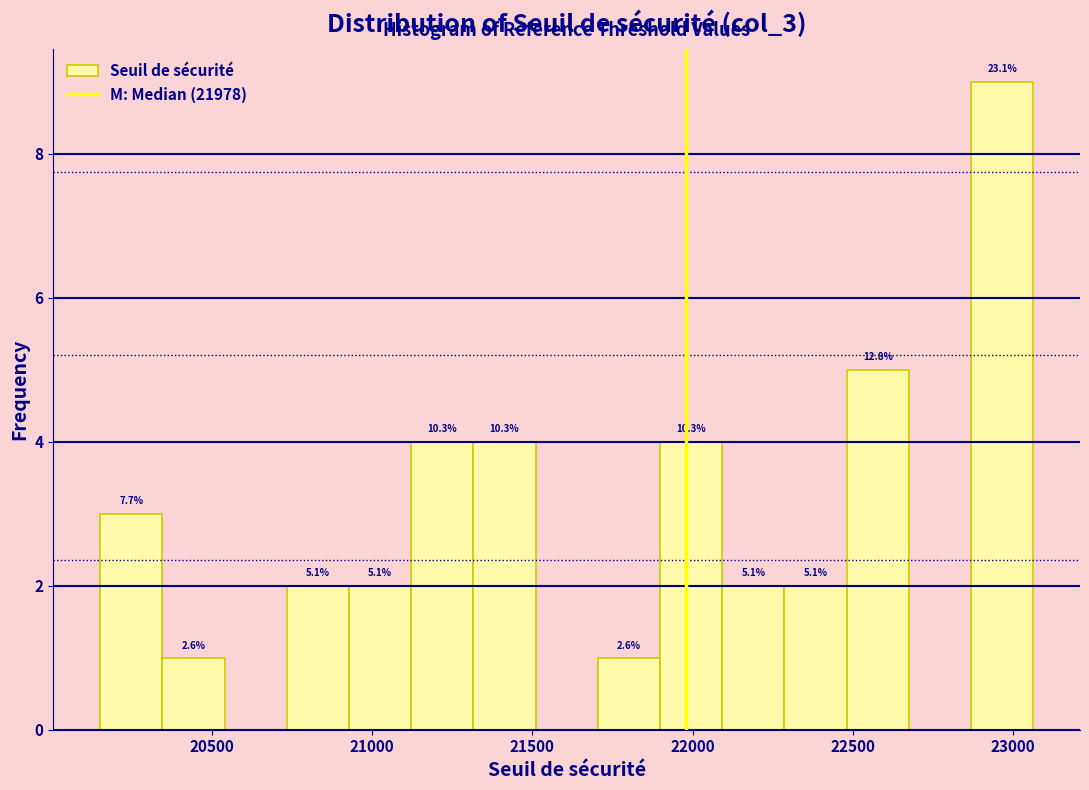

Read against the x-axis, roughly where is the centre of the tallest bar?

22950